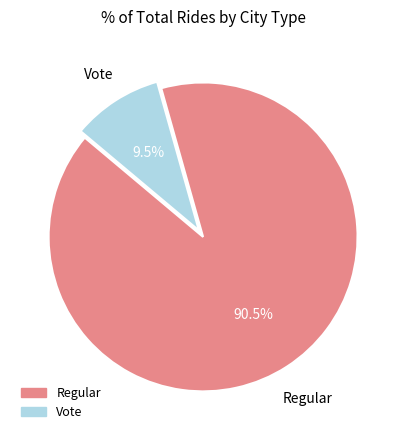

True or false: Vote accounts for 17% of the total.

False